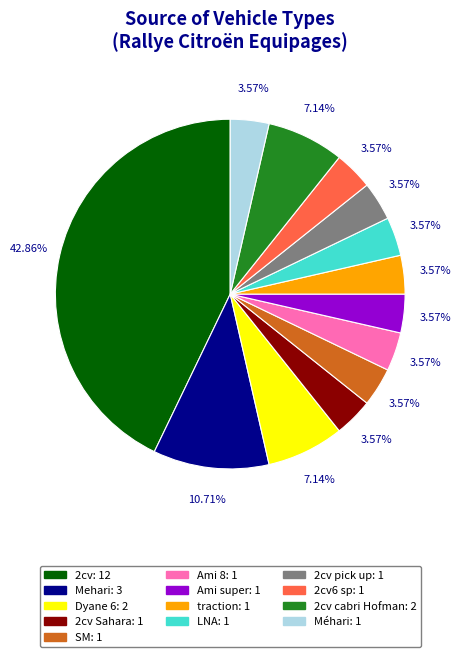

Is there any slice that represents more than half of the pie?

No